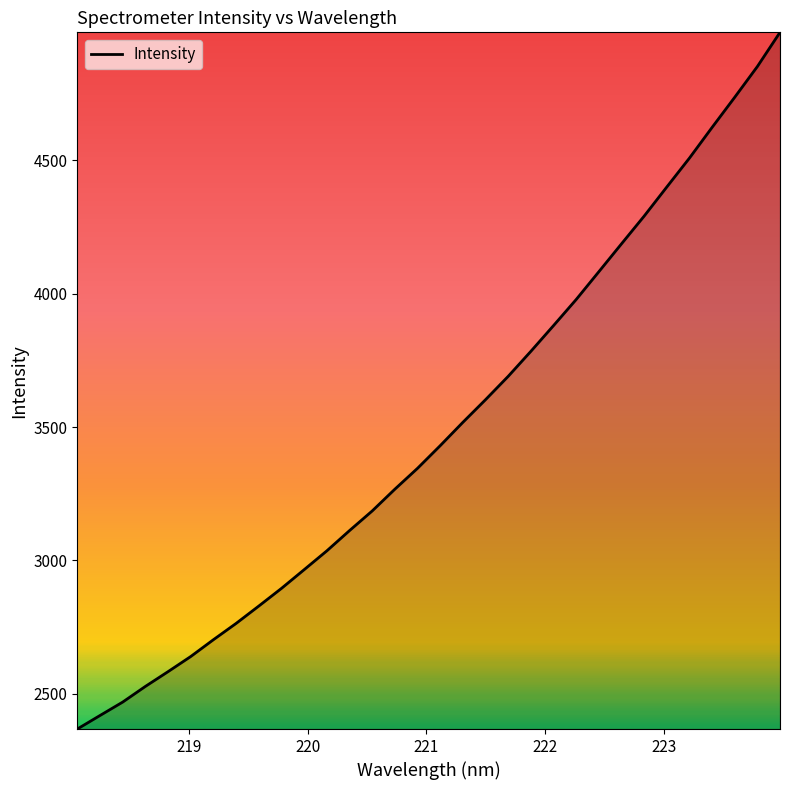

What is the greatest value displayed?

4980.0